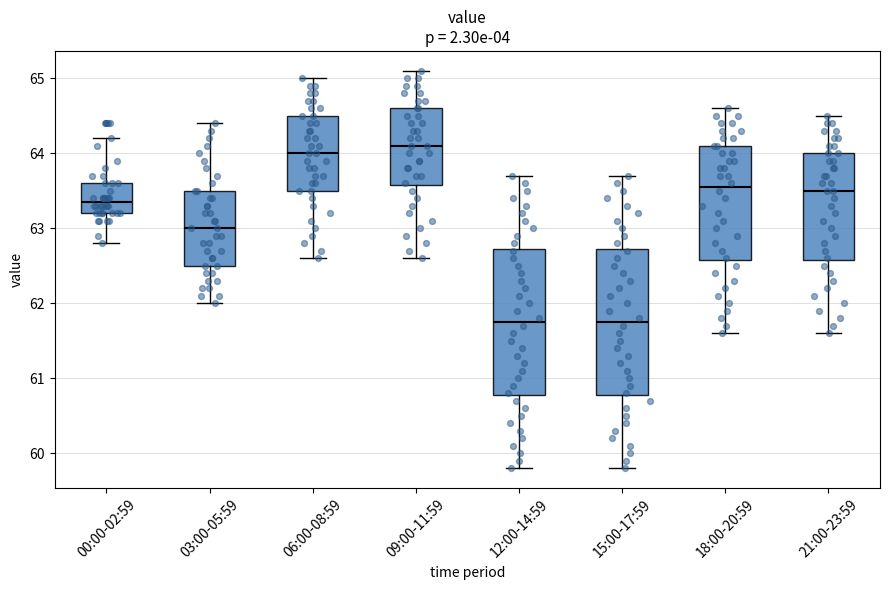

Reading left to right, transcribe this box plot: for each box, give where its median line is, the range the box spans, and where its two whiskers end, as read against the y-axis. The values are not printed on the chart, so give them approximately, as read against the axis.

00:00-02:59: median 63.4, box 63.2 to 63.6, whiskers 62.8 to 64.2
03:00-05:59: median 63.0, box 62.5 to 63.5, whiskers 62.0 to 64.4
06:00-08:59: median 64.0, box 63.5 to 64.5, whiskers 62.6 to 65.0
09:00-11:59: median 64.1, box 63.6 to 64.6, whiskers 62.6 to 65.1
12:00-14:59: median 61.8, box 60.8 to 62.7, whiskers 59.8 to 63.7
15:00-17:59: median 61.8, box 60.8 to 62.7, whiskers 59.8 to 63.7
18:00-20:59: median 63.6, box 62.6 to 64.1, whiskers 61.6 to 64.6
21:00-23:59: median 63.5, box 62.6 to 64.0, whiskers 61.6 to 64.5